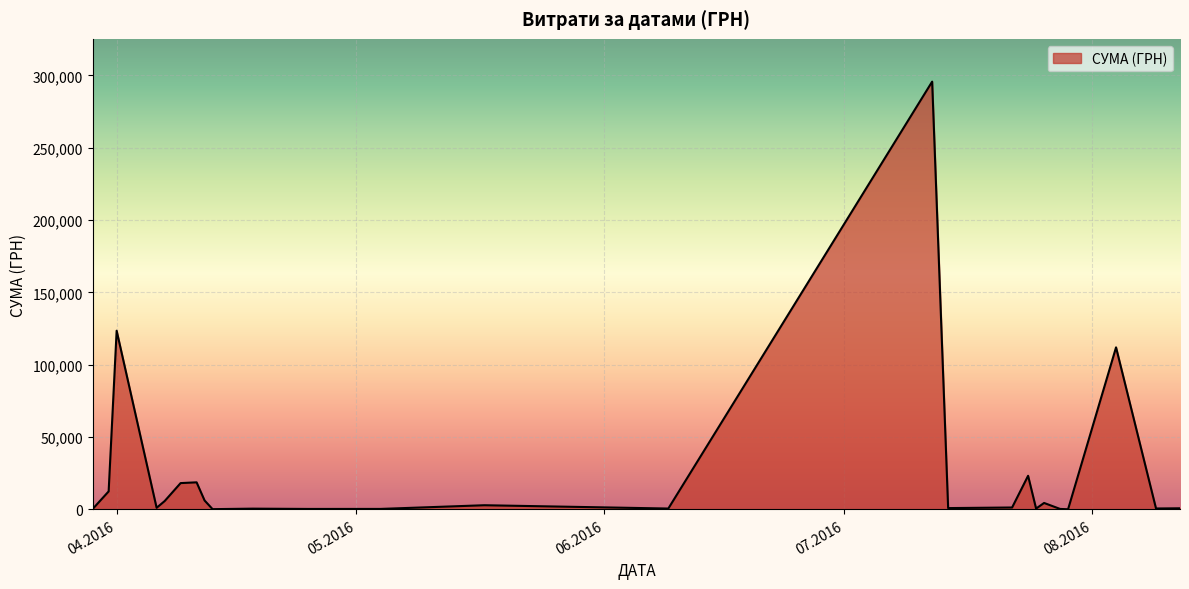

What is the average value?

25239.1